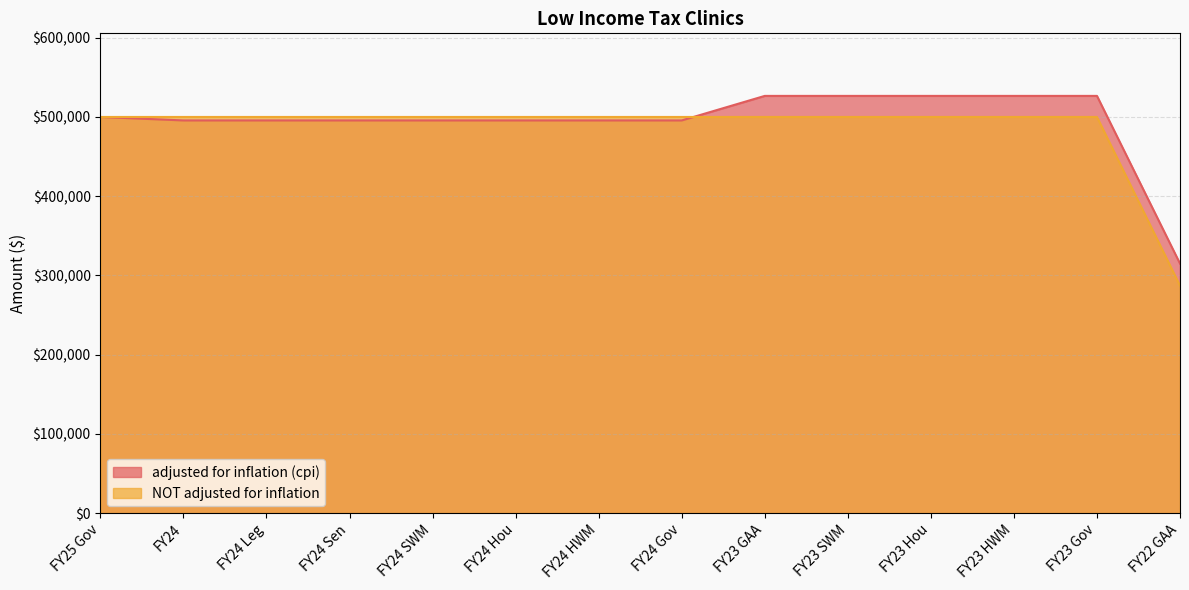

The value of adjusted for inflation (cpi) at FY24 SWM is 839234. True or false?

False